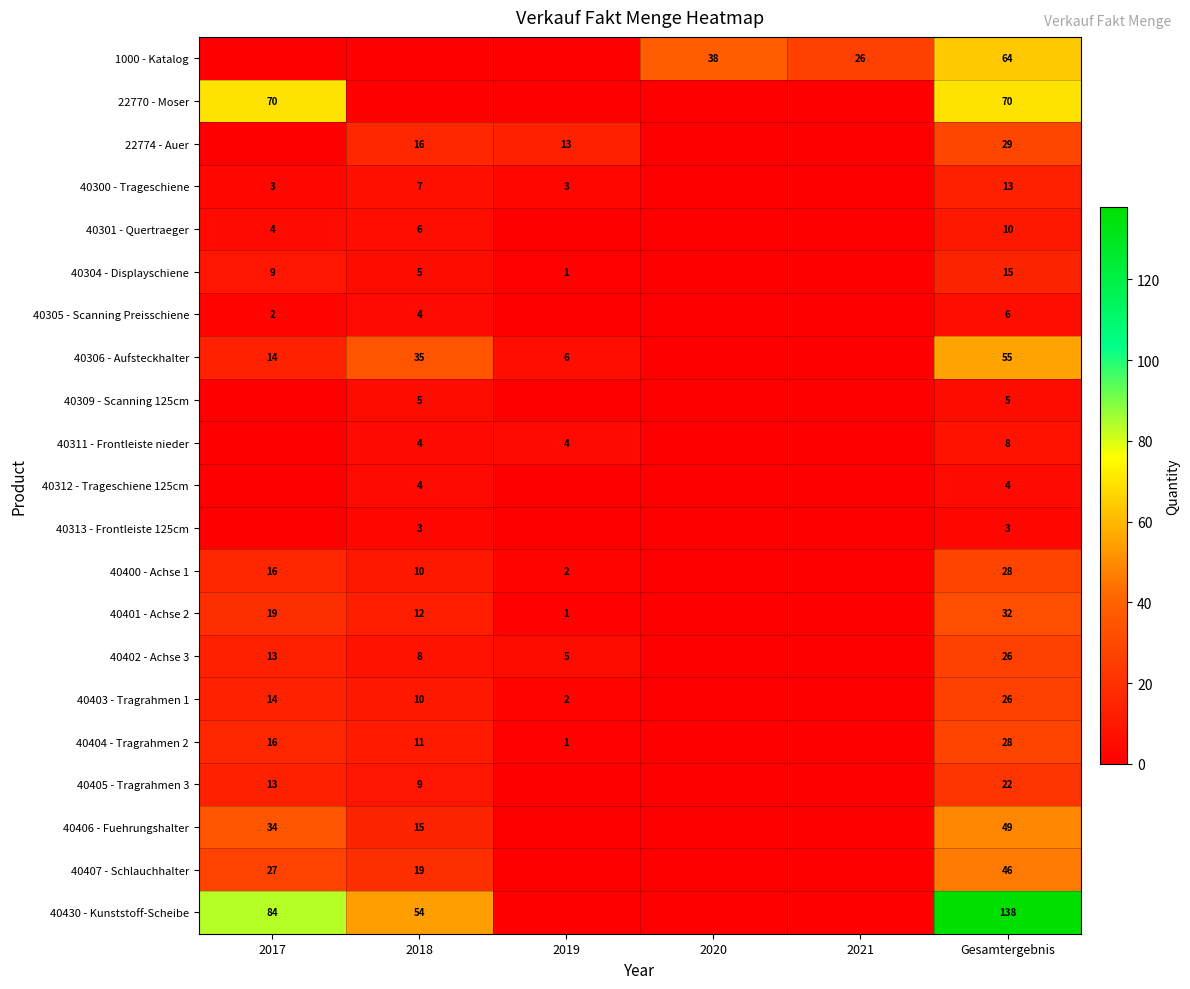

The 40400 - Achse 1 series shows 10 at 2018. True or false?

True